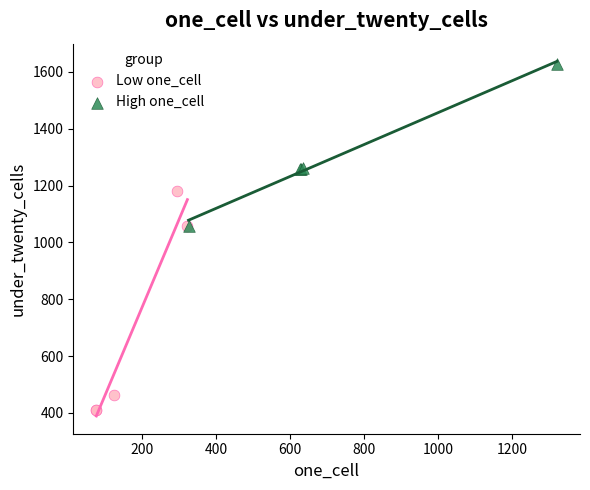

Which series has the widest spread of Y values?

Low one_cell